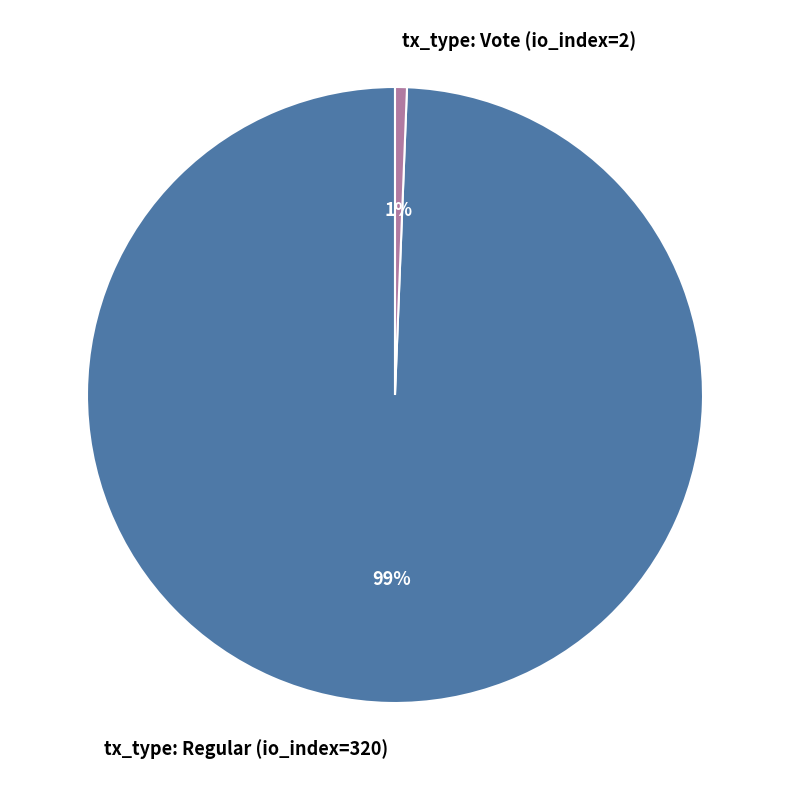

What is the smallest slice in the pie chart?

tx_type: Vote (io_index=2)